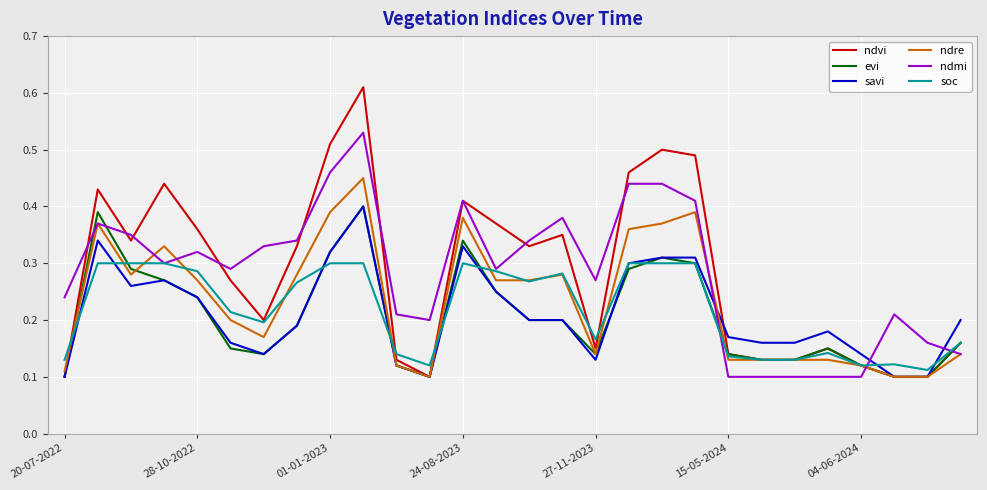

Which series has the widest spread of values?

ndvi